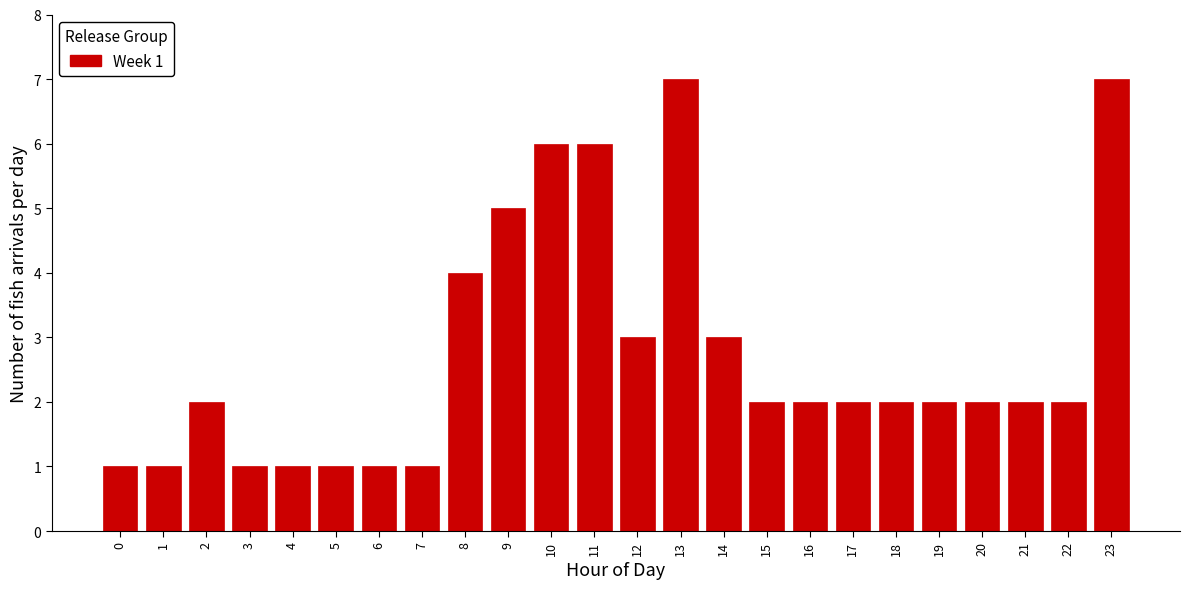

Reading right to left, extract all data points from this chart.

7	2	2	2	2	2	2	2	2	3	7	3	6	6	5	4	1	1	1	1	1	2	1	1